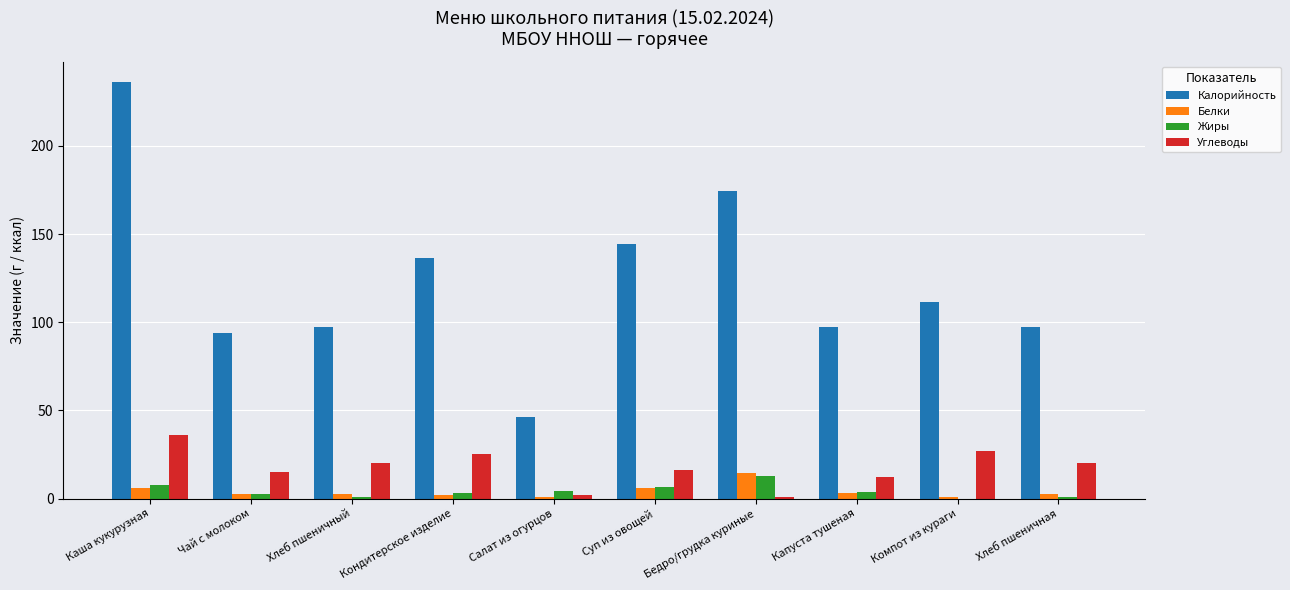

What is the maximum value for Калорийность?

236.0